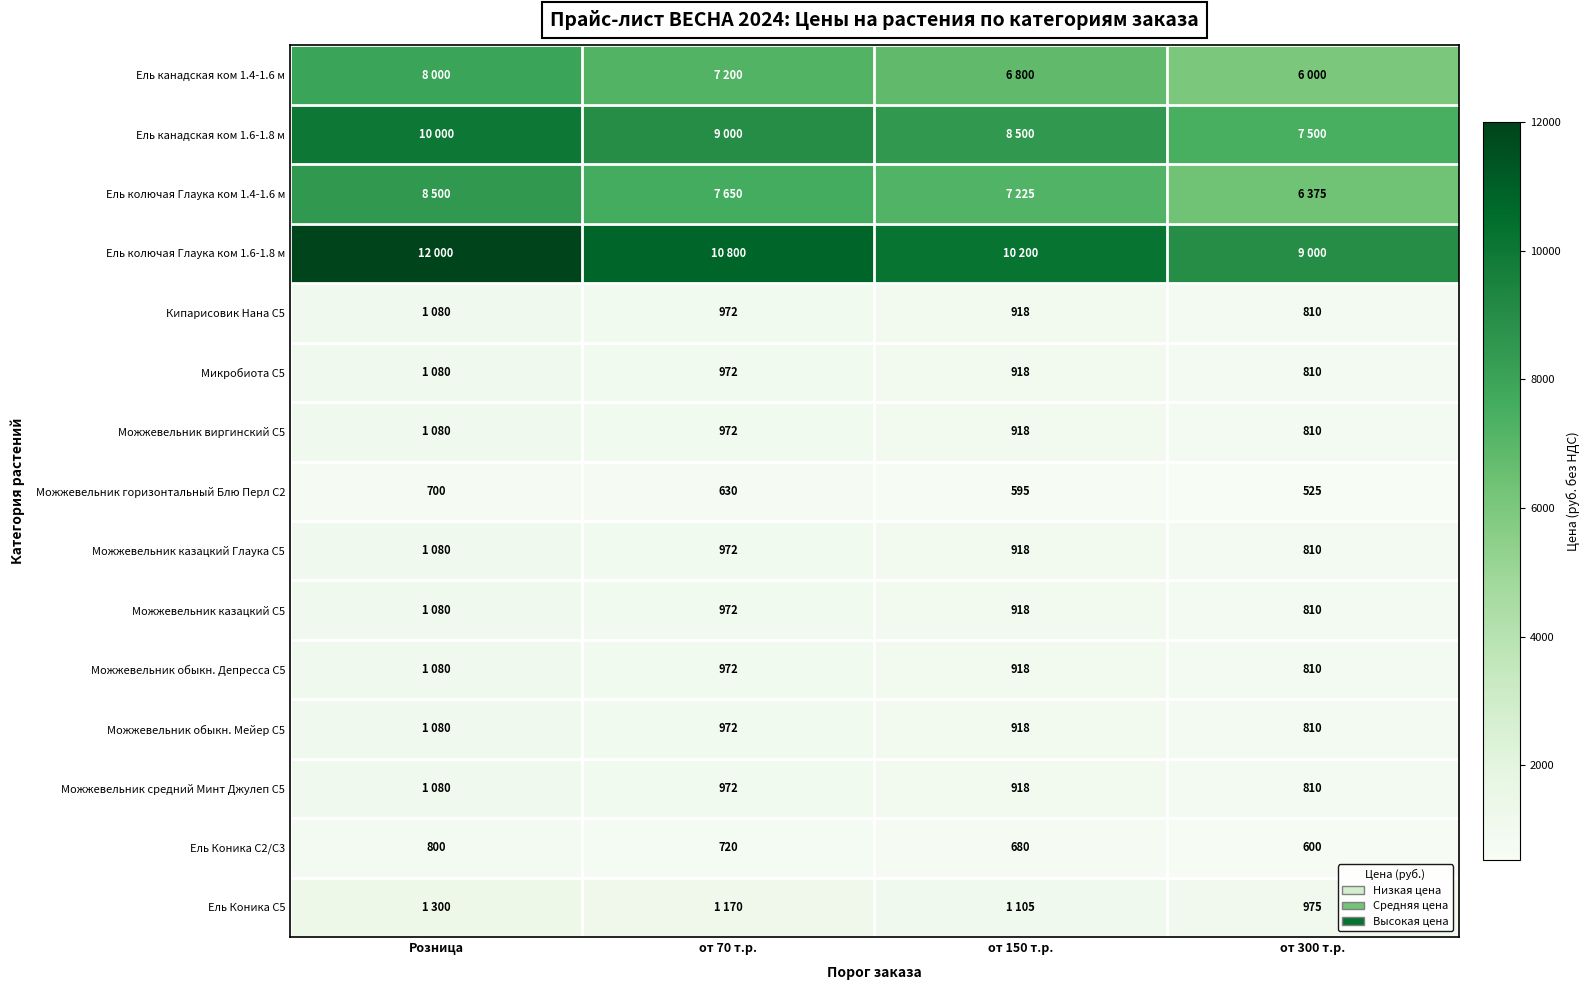

What is the difference between the Можжевельник обыкн. Мейер С5 values at от 70 т.р. and от 300 т.р.?

162